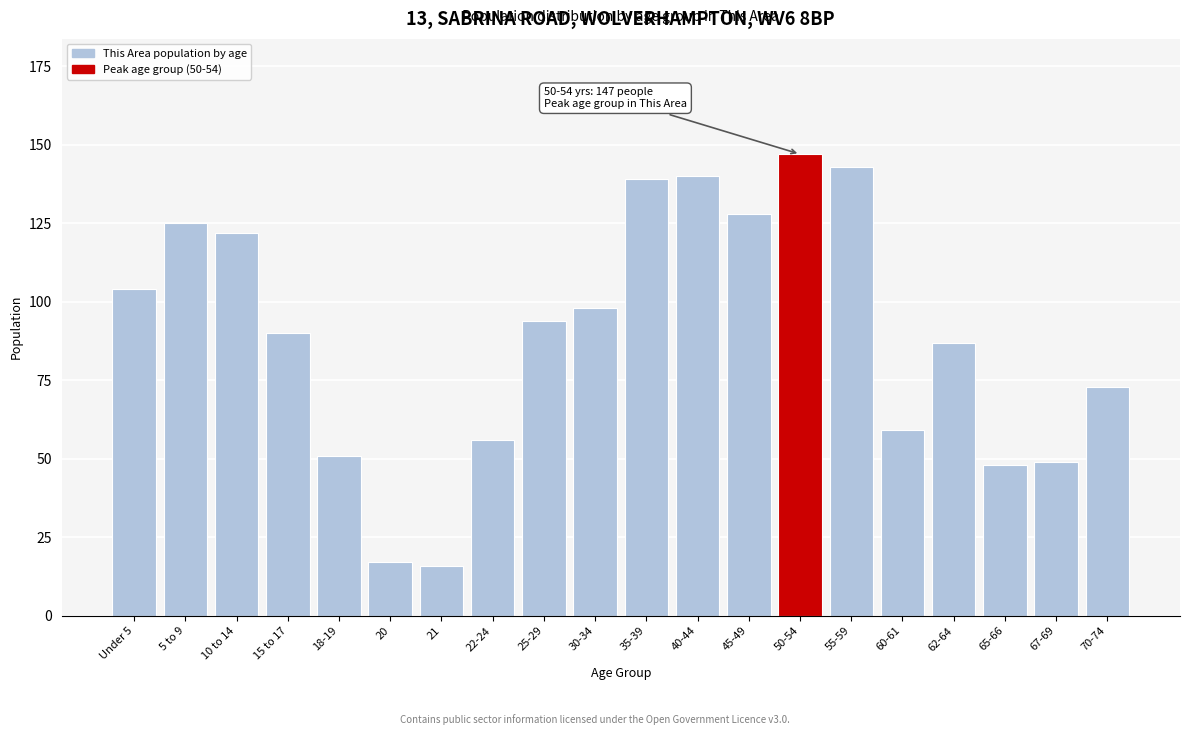

Reading right to left, extract all data points from this chart.

73	49	48	87	59	143	147	128	140	139	98	94	56	16	17	51	90	122	125	104